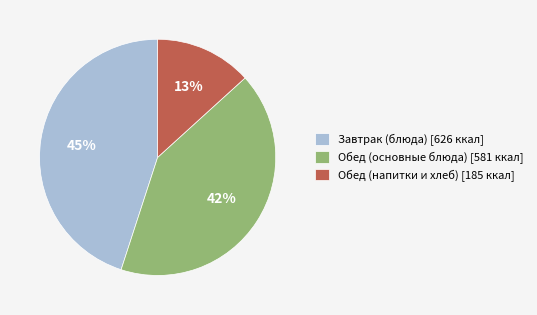

To the nearest percent, what portion does Обед (напитки и хлеб) [185 ккал] represent?

13%